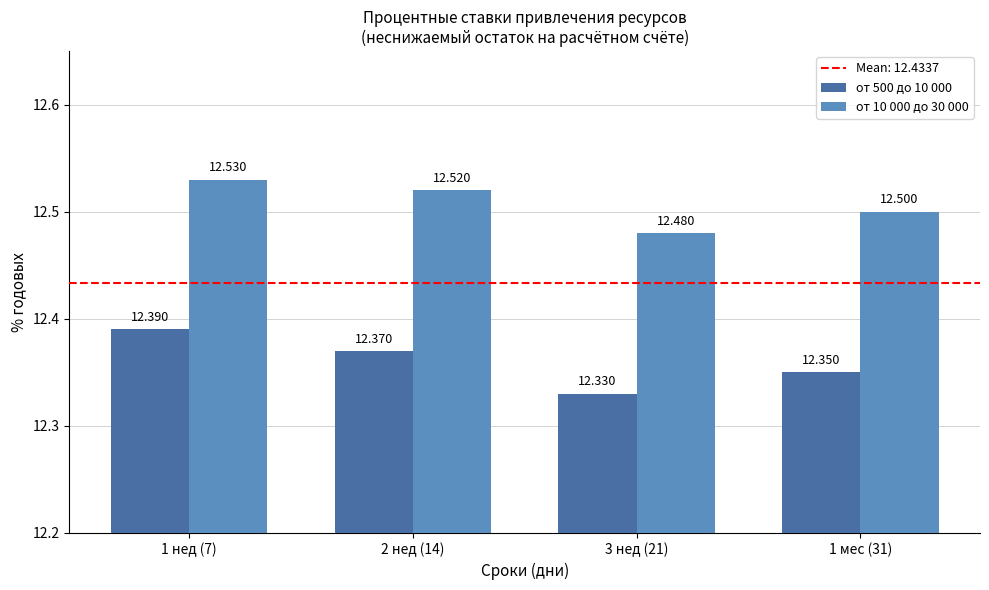

Is the value of от 500 до 10 000 at 3 нед (21) greater than the value of от 10 000 до 30 000 at 1 нед (7)?

No